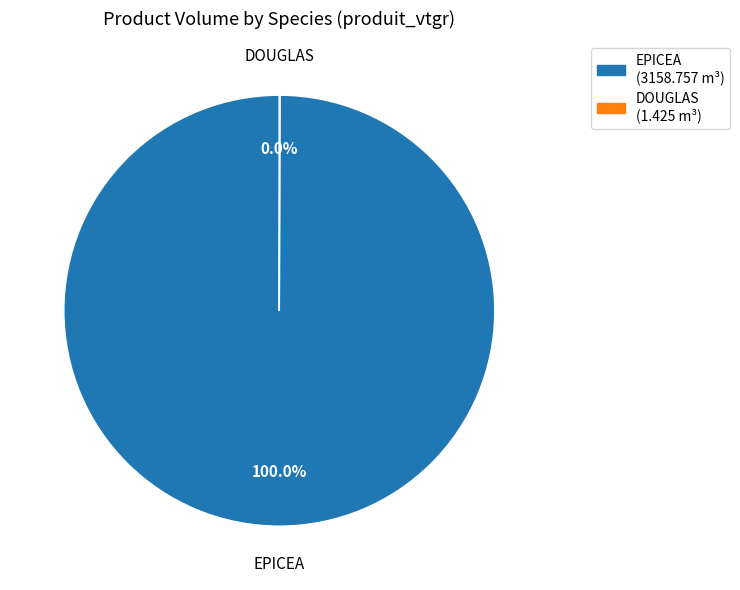

True or false: EPICEA accounts for 100% of the total.

True